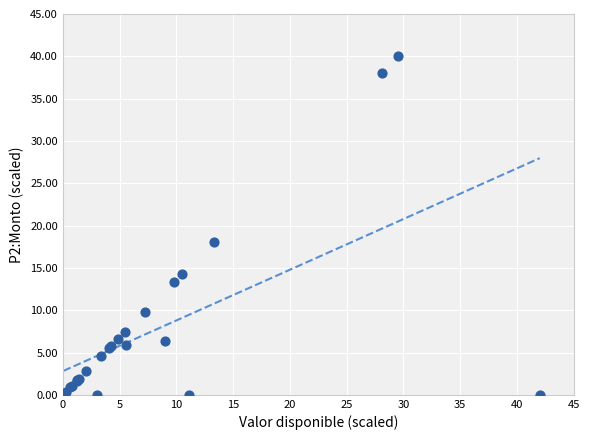

What Y value in the scatter plot is closest to 20?

18.1